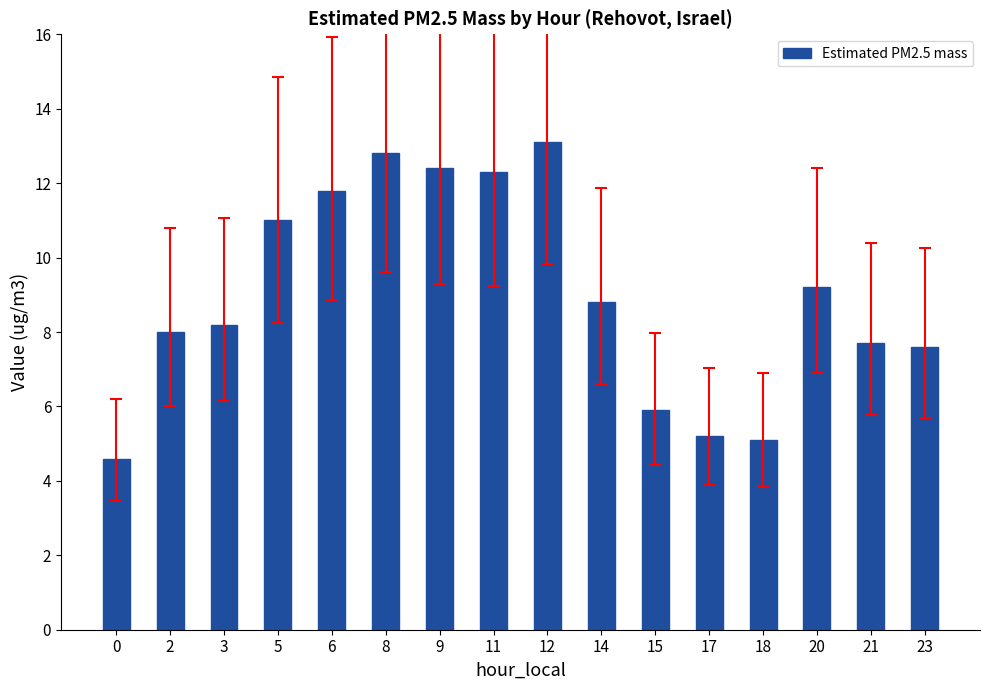

What is the average value?

9.0